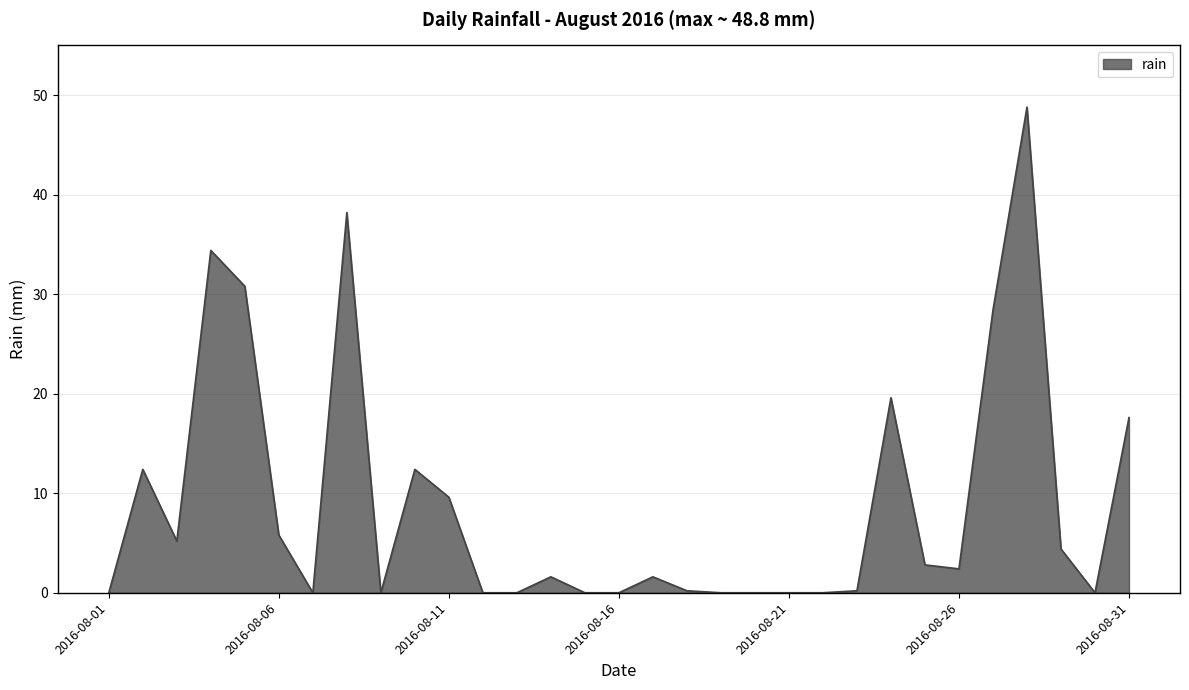

What is the difference between the maximum and minimum values?

48.8